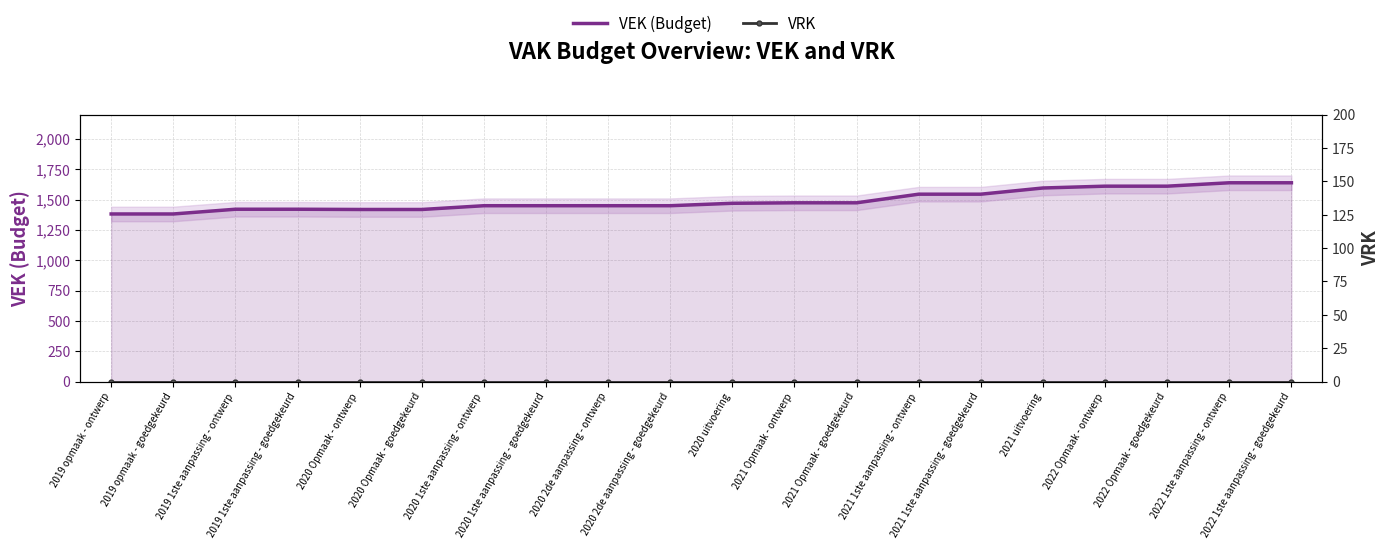

Reading left to right, transcribe all the data shown in this chart.

VEK (Budget): 2019 opmaak - ontwerp=1381	2019 opmaak - goedgekeurd=1381	2019 1ste aanpassing - ontwerp=1420	2019 1ste aanpassing - goedgekeurd=1420	2020 Opmaak - ontwerp=1418	2020 Opmaak - goedgekeurd=1418	2020 1ste aanpassing - ontwerp=1449	2020 1ste aanpassing - goedgekeurd=1449	2020 2de aanpassing - ontwerp=1449	2020 2de aanpassing - goedgekeurd=1449	2020 uitvoering=1469	2021 Opmaak - ontwerp=1473	2021 Opmaak - goedgekeurd=1473	2021 1ste aanpassing - ontwerp=1544	2021 1ste aanpassing - goedgekeurd=1544	2021 uitvoering=1595	2022 Opmaak - ontwerp=1610	2022 Opmaak - goedgekeurd=1610	2022 1ste aanpassing - ontwerp=1638	2022 1ste aanpassing - goedgekeurd=1638
VRK: 2019 opmaak - ontwerp=0	2019 opmaak - goedgekeurd=0	2019 1ste aanpassing - ontwerp=0	2019 1ste aanpassing - goedgekeurd=0	2020 Opmaak - ontwerp=0	2020 Opmaak - goedgekeurd=0	2020 1ste aanpassing - ontwerp=0	2020 1ste aanpassing - goedgekeurd=0	2020 2de aanpassing - ontwerp=0	2020 2de aanpassing - goedgekeurd=0	2020 uitvoering=0	2021 Opmaak - ontwerp=0	2021 Opmaak - goedgekeurd=0	2021 1ste aanpassing - ontwerp=0	2021 1ste aanpassing - goedgekeurd=0	2021 uitvoering=0	2022 Opmaak - ontwerp=0	2022 Opmaak - goedgekeurd=0	2022 1ste aanpassing - ontwerp=0	2022 1ste aanpassing - goedgekeurd=0